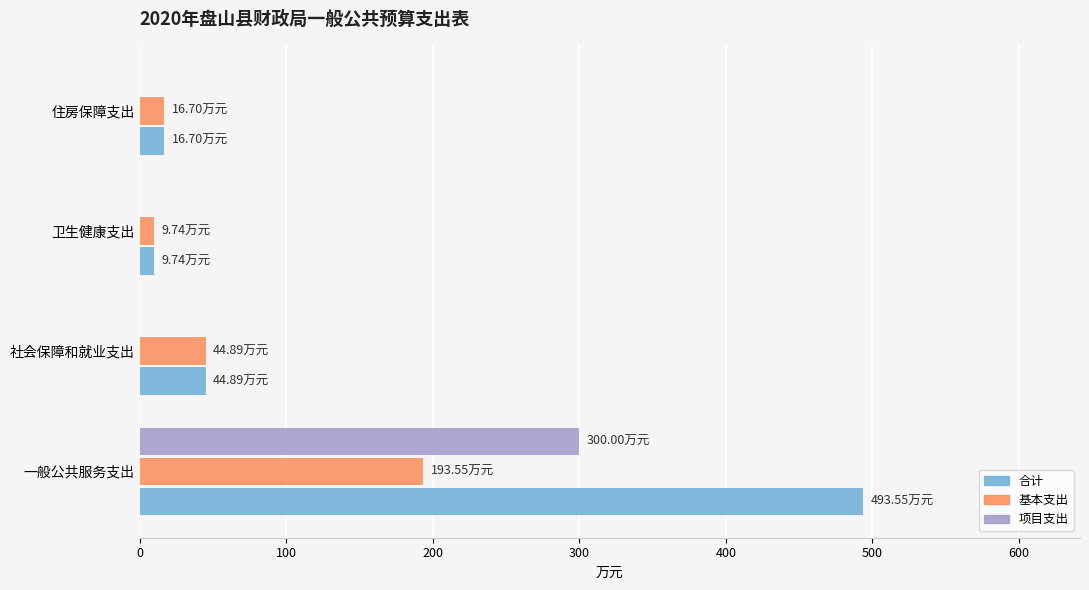

What is the sum of the 合计 values at 社会保障和就业支出 and 住房保障支出?

61.6